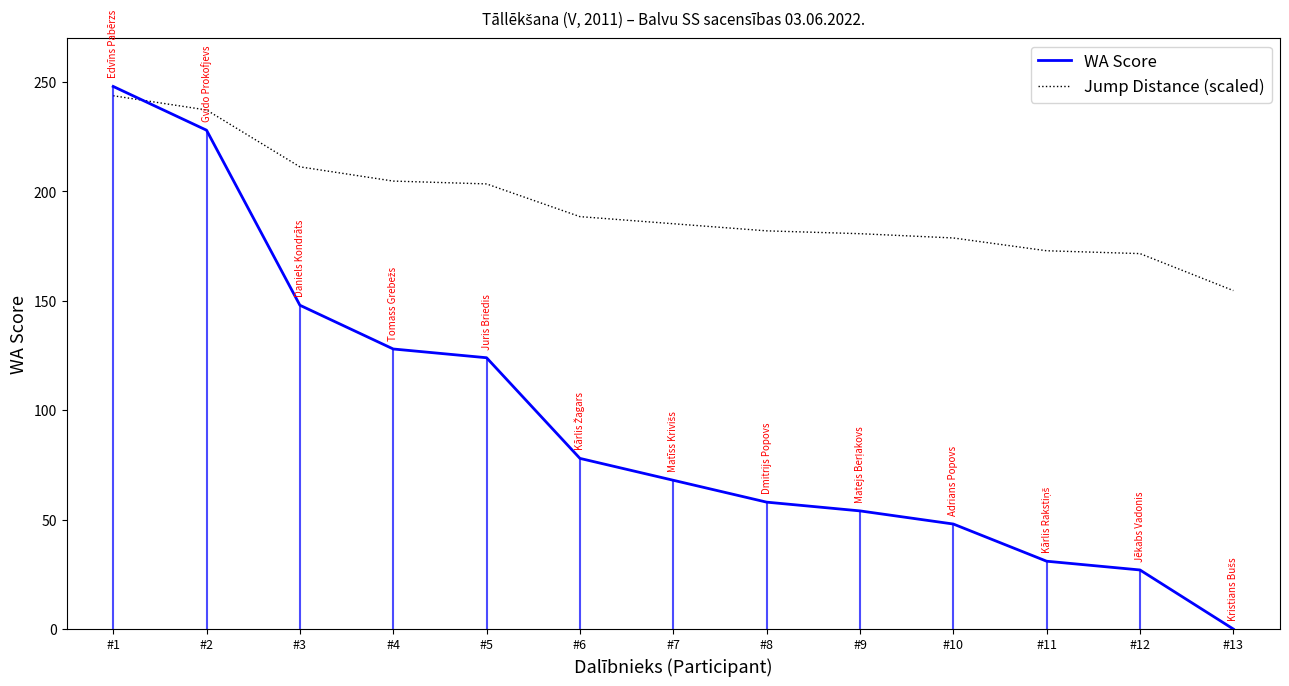

True or false: WA Score and Jump Distance (scaled) cross at least once.

True